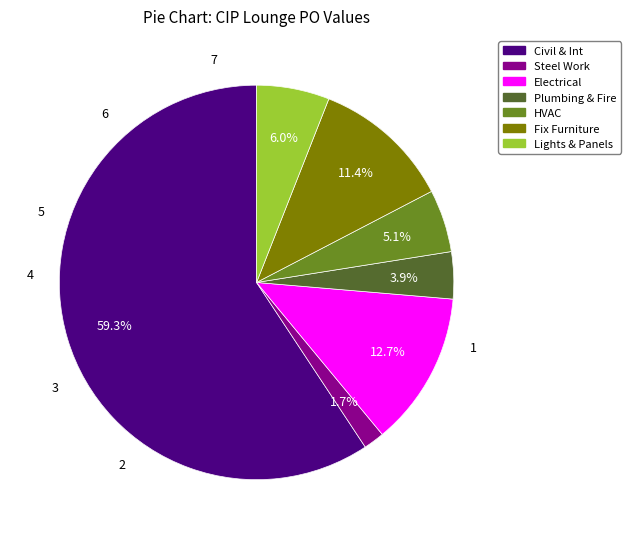

To the nearest percent, what percentage of the pie is HVAC Works?

5%